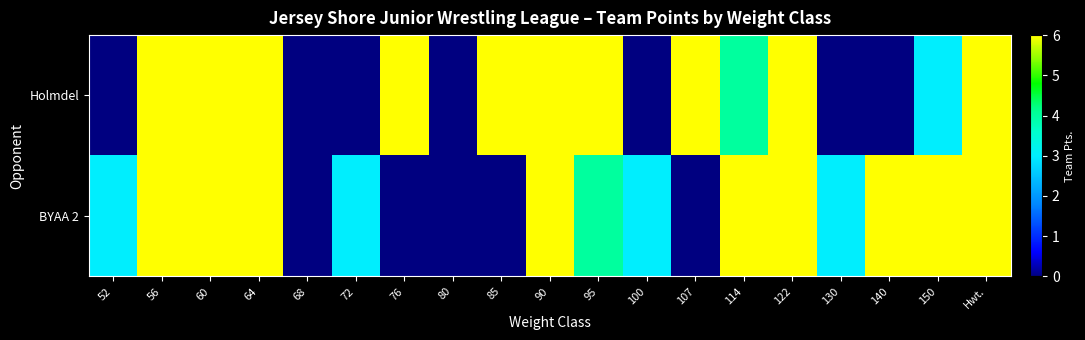

Reading left to right, extract all data points from this chart.

Holmdel: 52=0	56=6	60=6	64=6	68=0	72=0	76=6	80=0	85=6	90=6	95=6	100=0	107=6	114=4	122=6	130=0	140=0	150=3	Hwt.=6
BYAA 2: 52=3	56=6	60=6	64=6	68=0	72=3	76=0	80=0	85=0	90=6	95=4	100=3	107=0	114=6	122=6	130=3	140=6	150=6	Hwt.=6